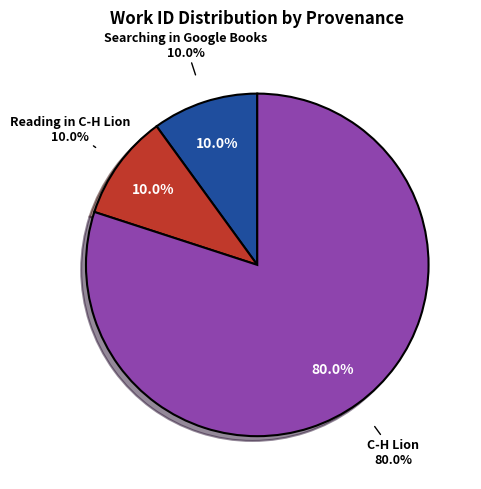

To the nearest percent, what is the average slice percentage?

33%